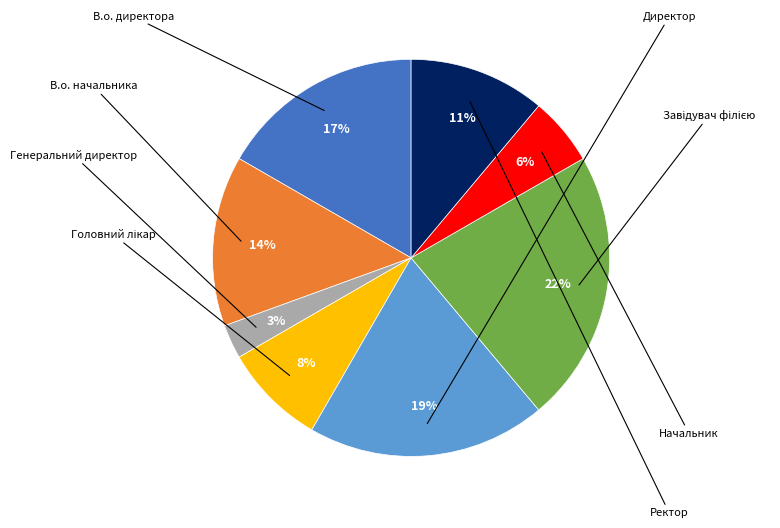

To the nearest percent, what is the difference between the largest and smallest slice percentages?

19%